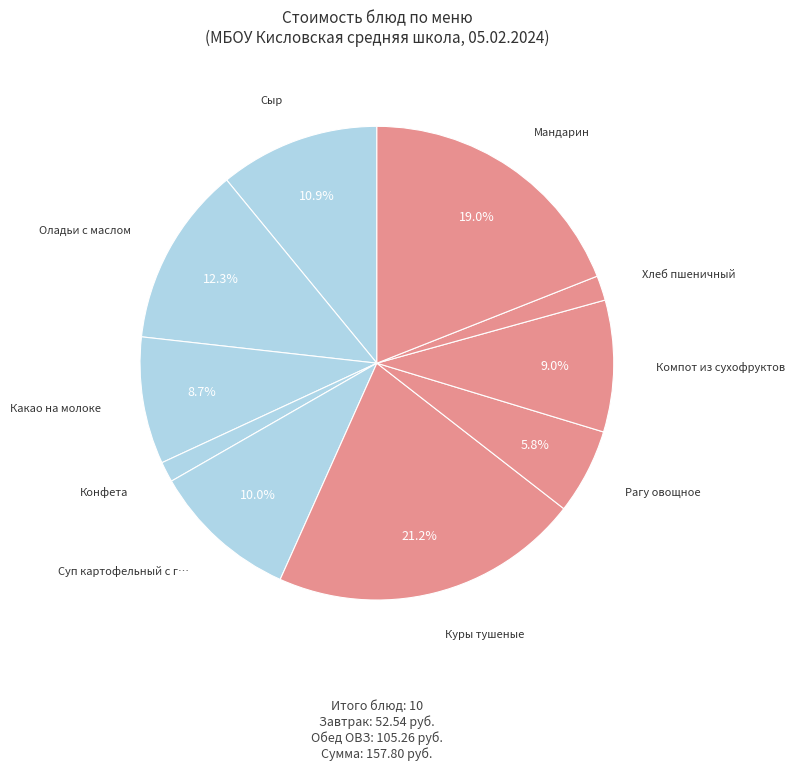

How many segments does this pie chart have?

10